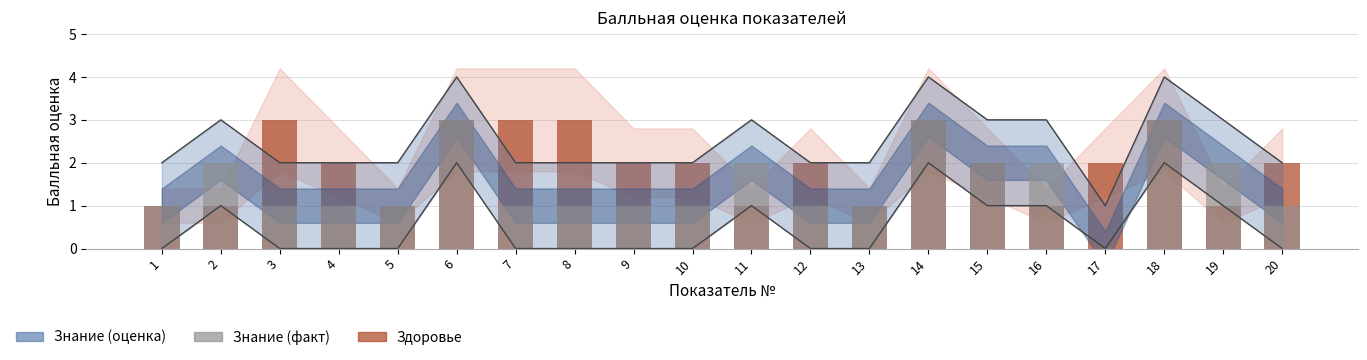

The Знание series shows 2 at 5. True or false?

False